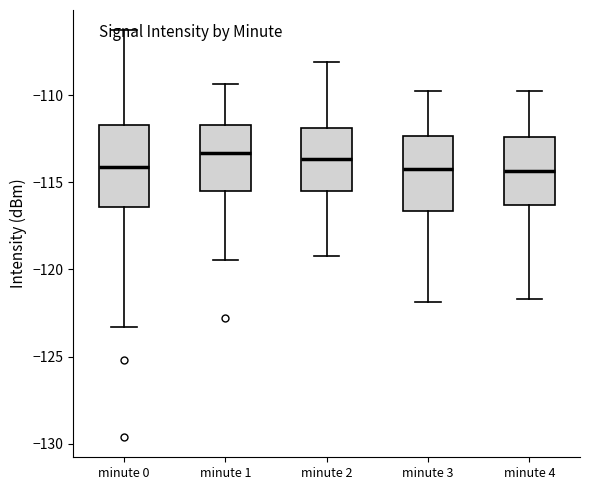

Reading left to right, transcribe this box plot: for each box, give where its median line is, the range the box spans, and where its two whiskers end, as read against the y-axis. The values are not printed on the chart, so give them approximately, as read against the axis.

minute 0: median -114.0, box -116.5 to -111.5, whiskers -123.5 to -106.5
minute 1: median -113.5, box -115.5 to -111.5, whiskers -119.5 to -109.5
minute 2: median -113.5, box -115.5 to -112.0, whiskers -119.0 to -108.0
minute 3: median -114.0, box -116.5 to -112.5, whiskers -122.0 to -110.0
minute 4: median -114.5, box -116.5 to -112.5, whiskers -121.5 to -110.0